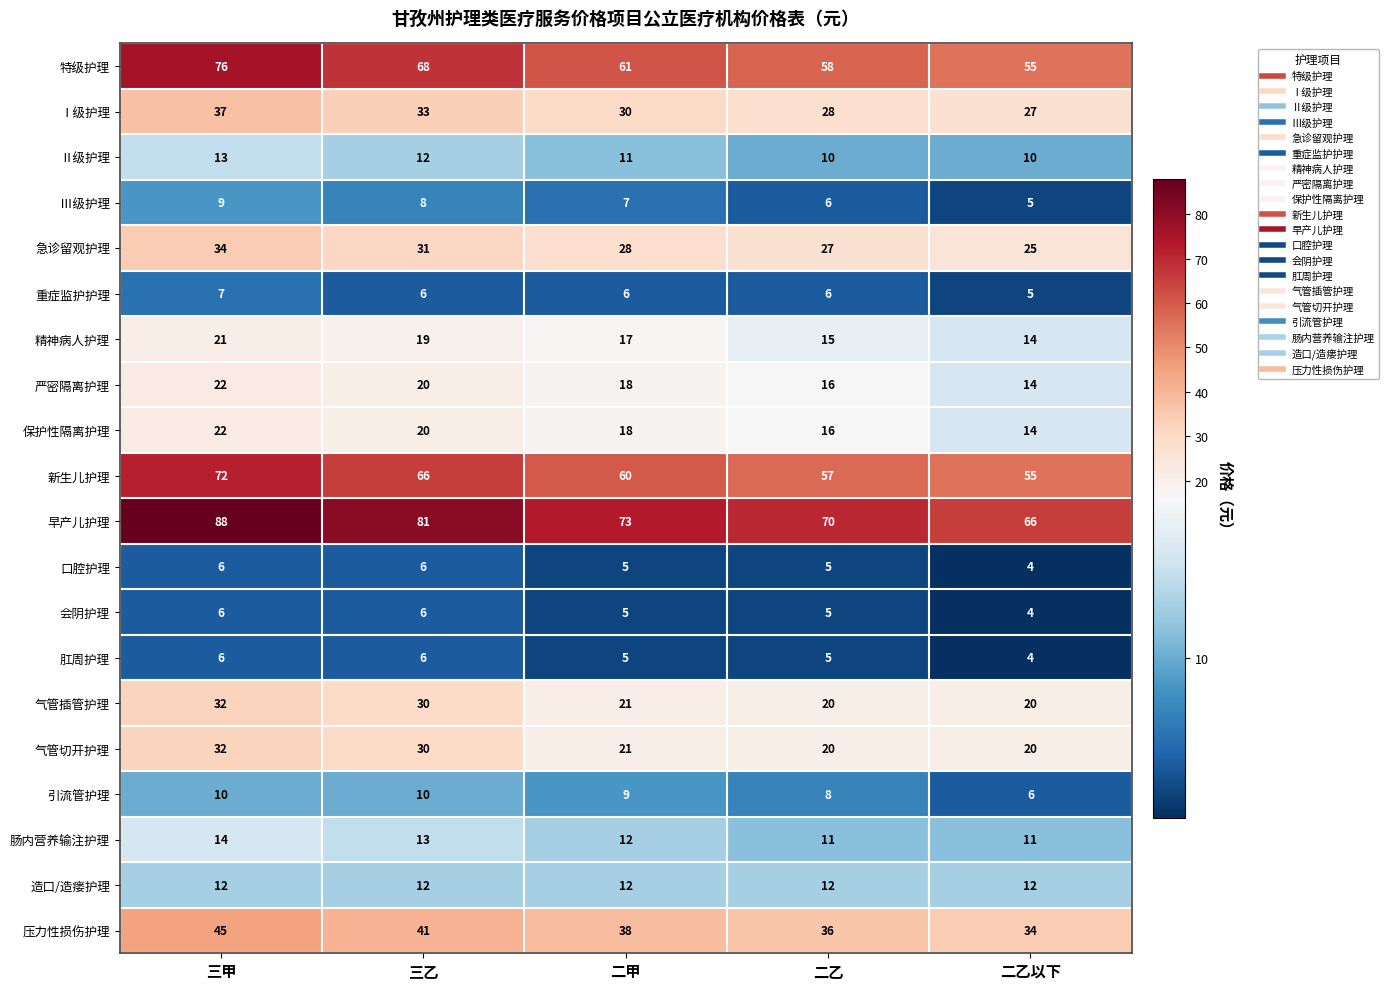

Count the 引流管护理 values in the range 8 to 10.

4